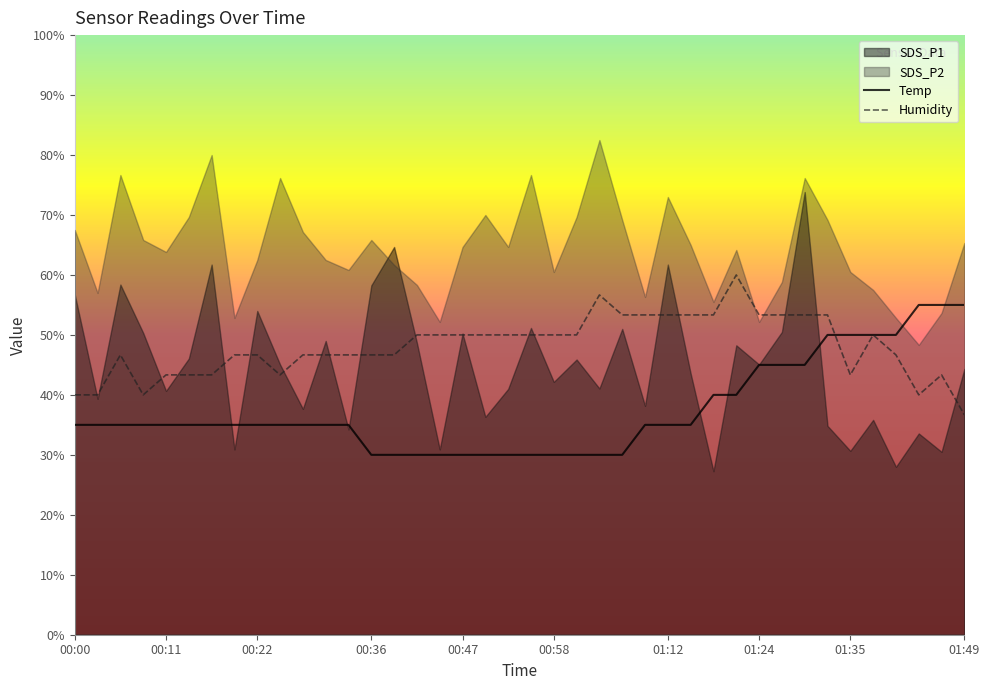

Between 01:24 and 00:45, which is larger?

01:24